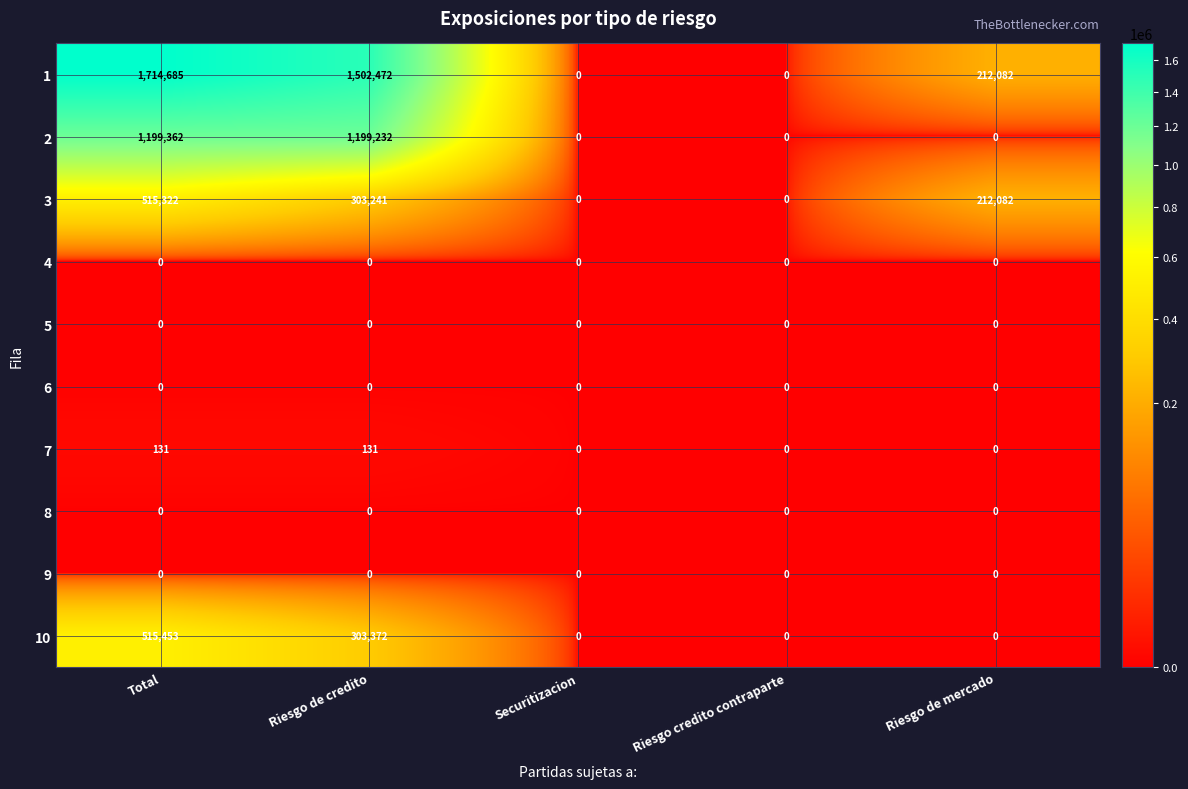

What is the maximum value shown in the chart?

1714685